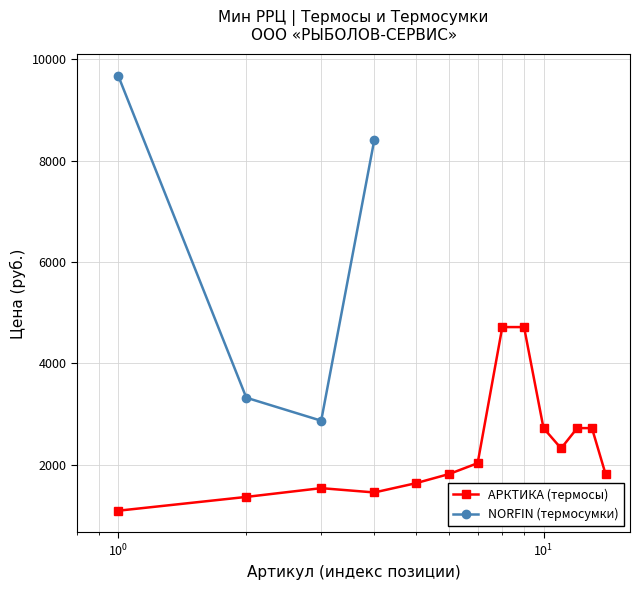

True or false: the data has more than 0 interior local peaks.

True